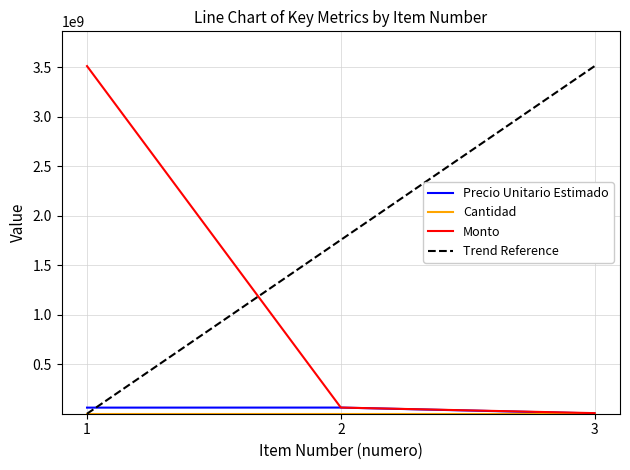

How many data points in cantidad are less than 2?

1